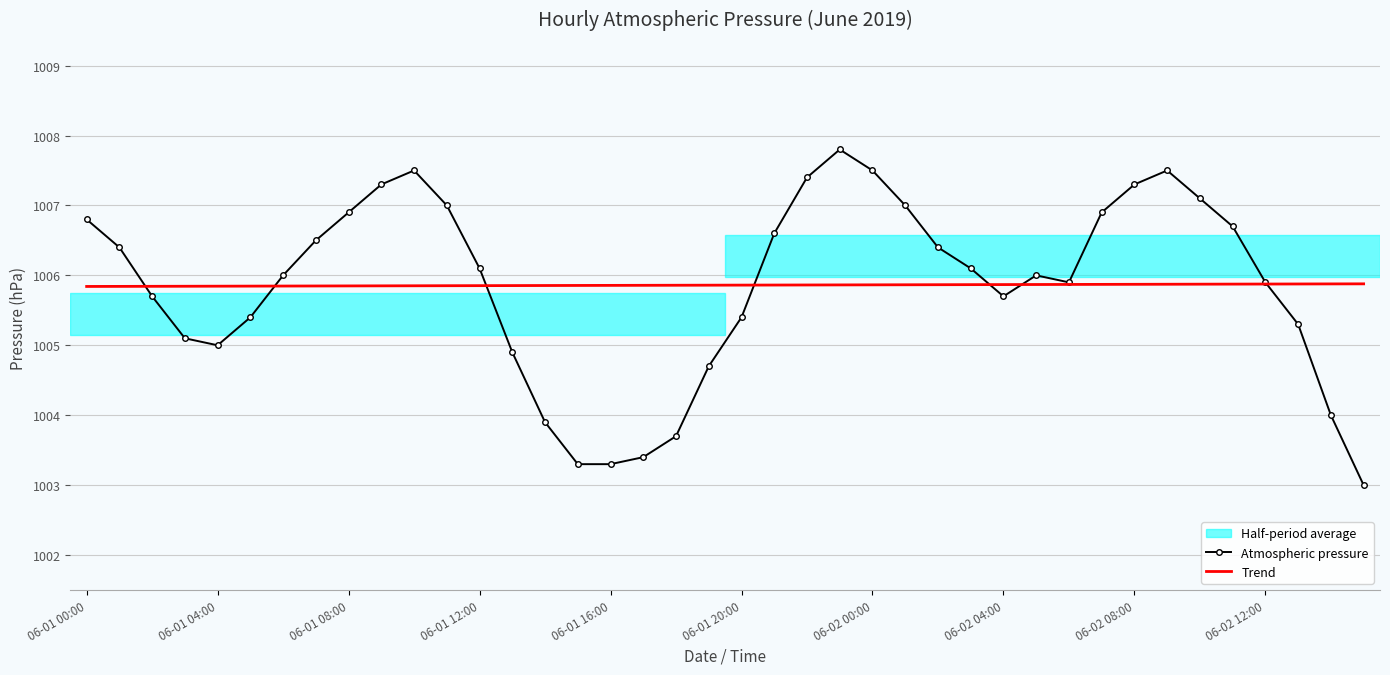

What is the maximum value shown in the chart?

1007.8